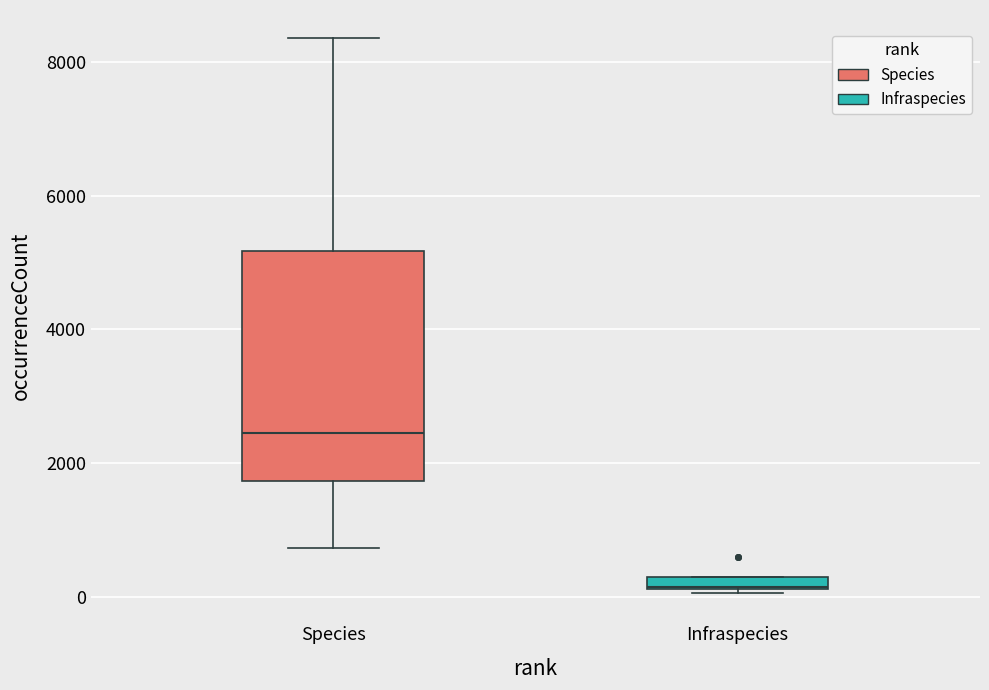

Comparing the boxes themselves (not the whiskers), which one is the tallest?

Species